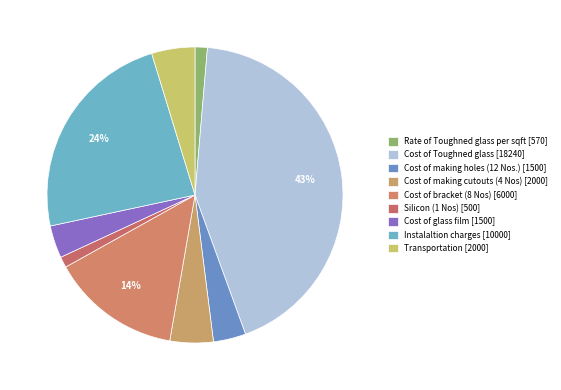

Rank the categories by value from lowest to highest.

Silicon (1 Nos), Rate of Toughned glass per sqft, Cost of making holes (12 Nos.), Cost of glass film, Cost of making cutouts (4 Nos), Transportation, Cost of bracket (8 Nos), Instalaltion charges, Cost of Toughned glass